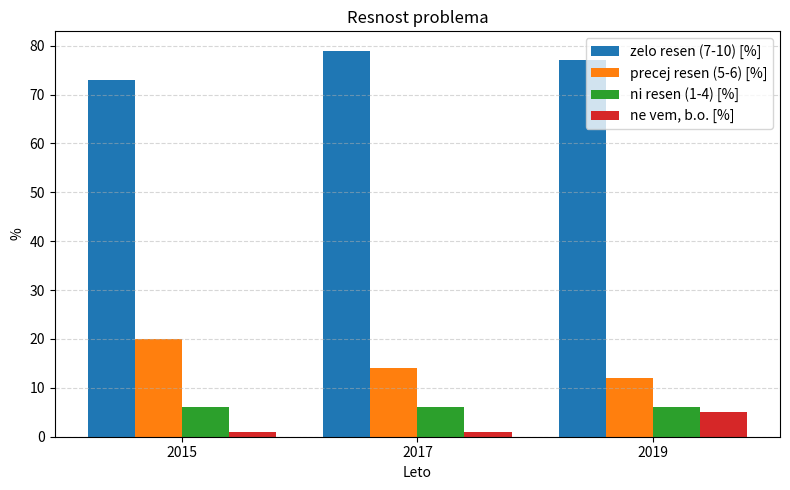

The zelo resen (7-10) [%] series shows 45 at 2015. True or false?

False